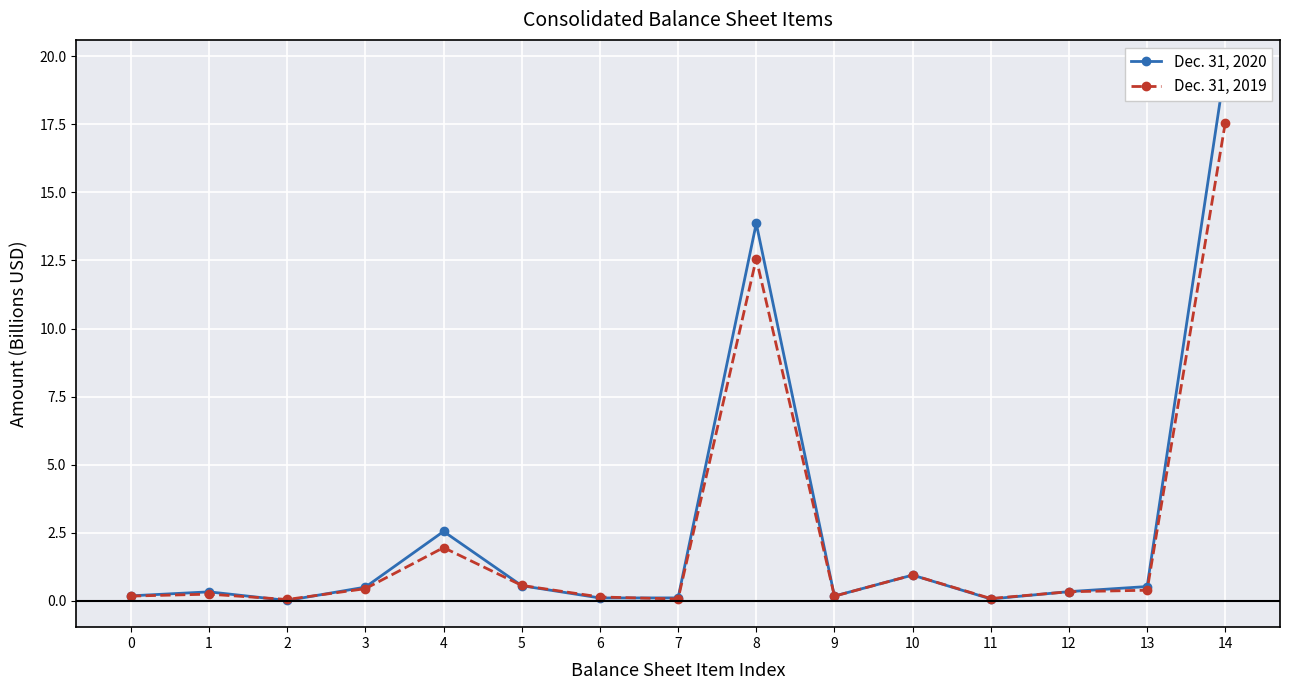

What is the spread (max minus min) of values at 13?

0.1